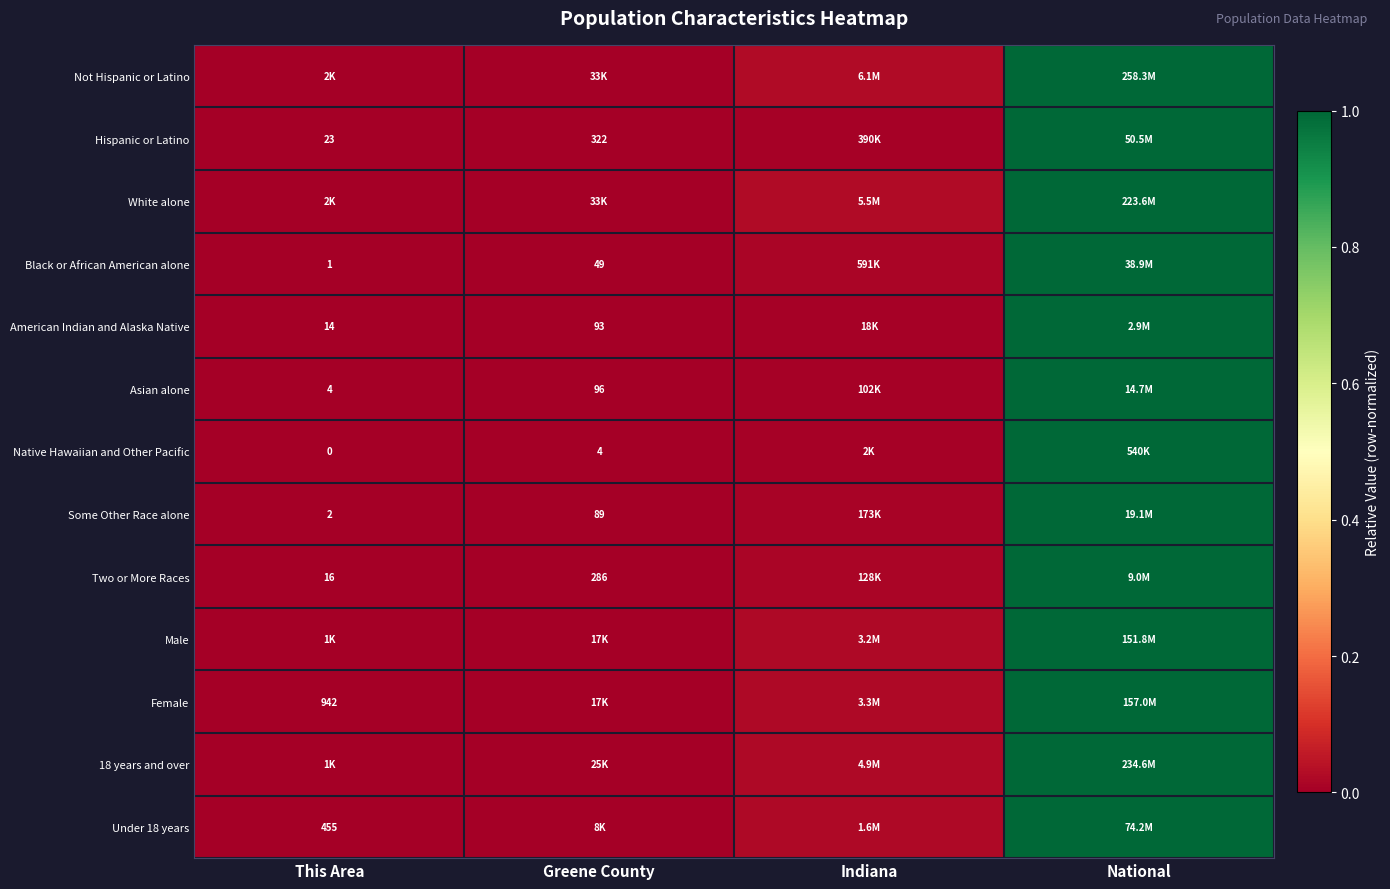

Which category has the highest value across all series?

National